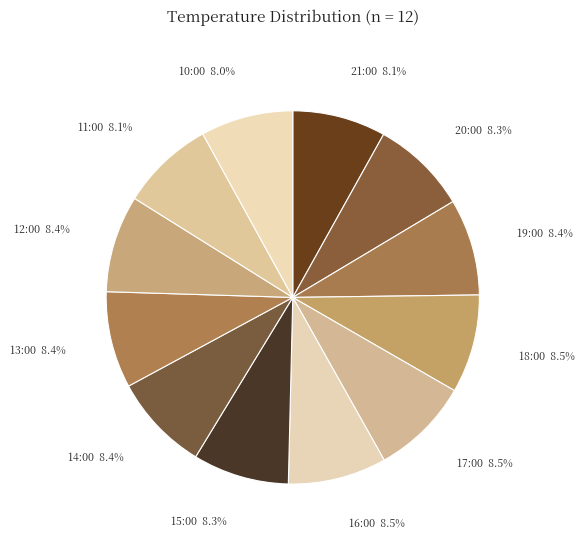

Is there a majority slice in this chart?

No